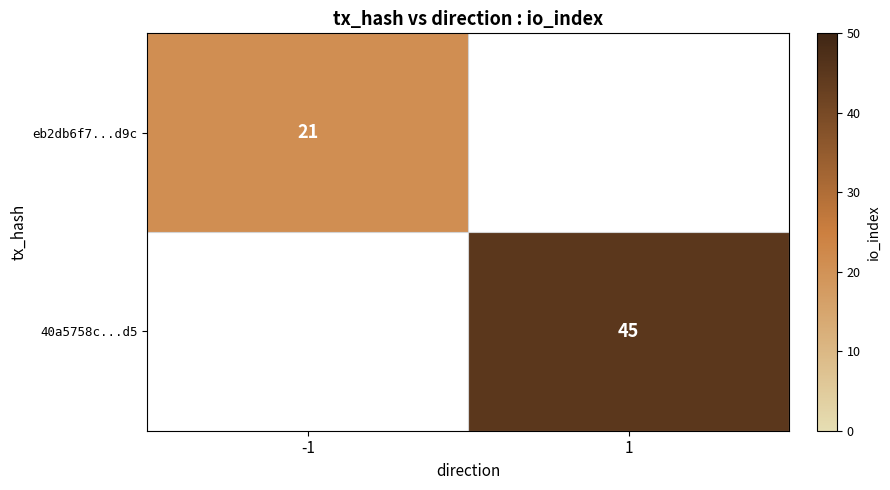

Is it true that eb2db6f7...d9c equals 11 at -1?

False